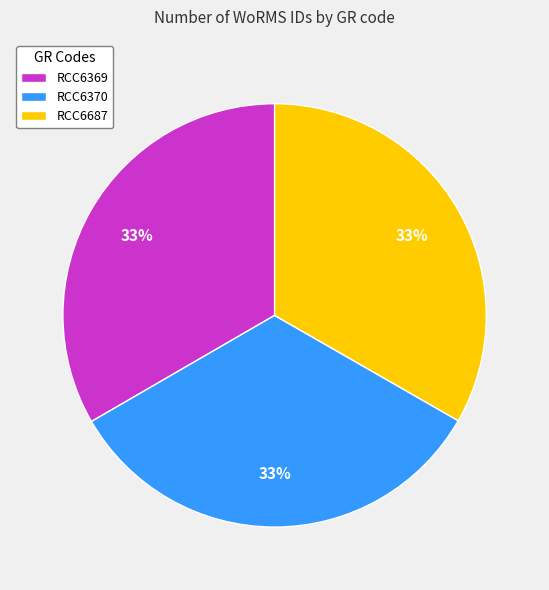

Do RCC6687 and RCC6370 together represent more than half of the pie?

Yes